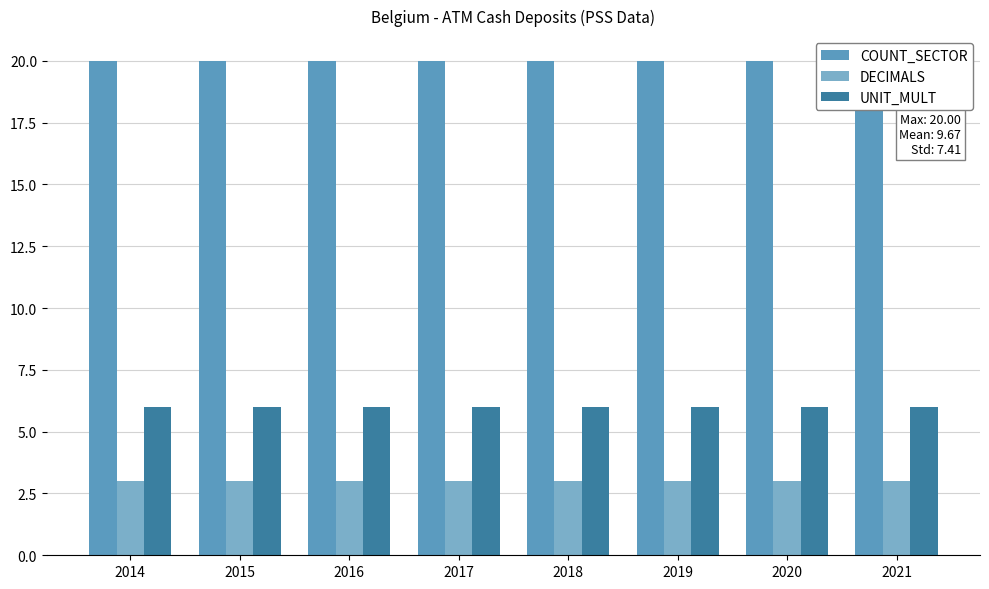

Between 2016 and 2018, which series saw the biggest shift?

COUNT_SECTOR